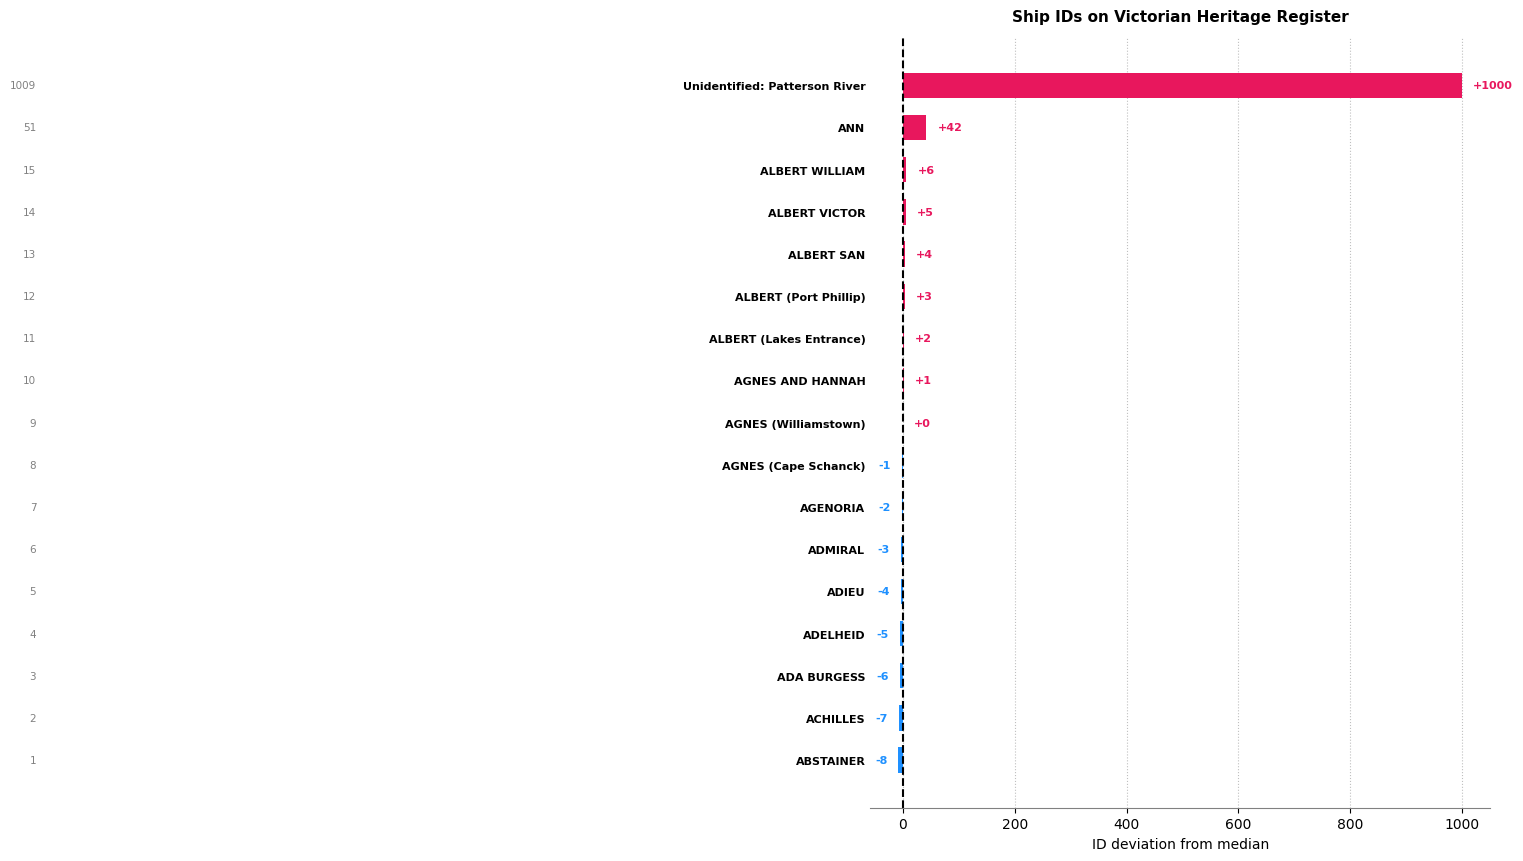

At which category does the chart reach its peak across all series?

Unidentified: Patterson River